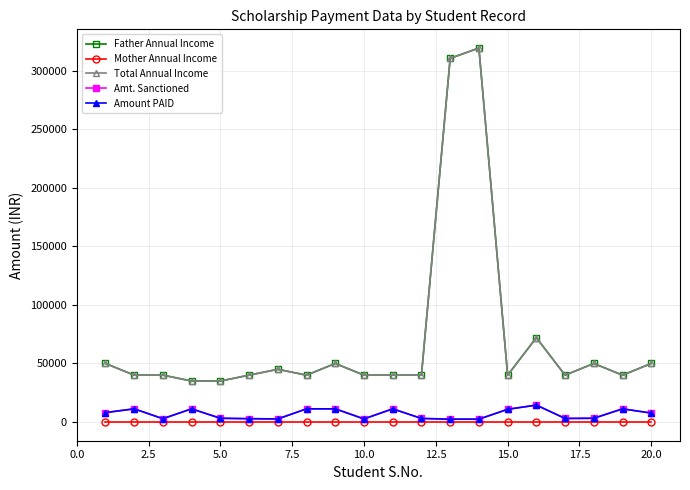

Does the chart have visible grid lines?

Yes